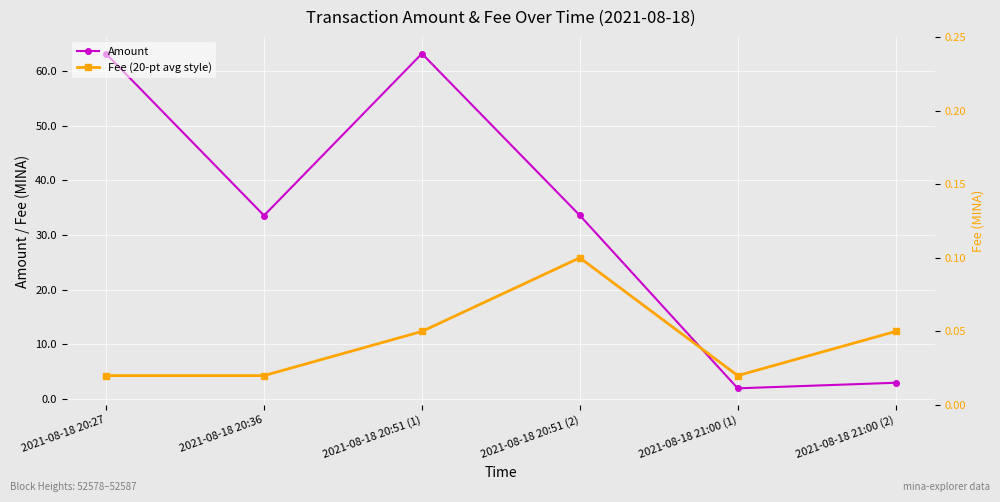

Reading left to right, what are all the values shown in this chart?

Amount: 63.1	33.5	63.2	33.6	1.9	3.0
Fee (20-pt avg style): 0.0	0.0	0.1	0.1	0.0	0.1